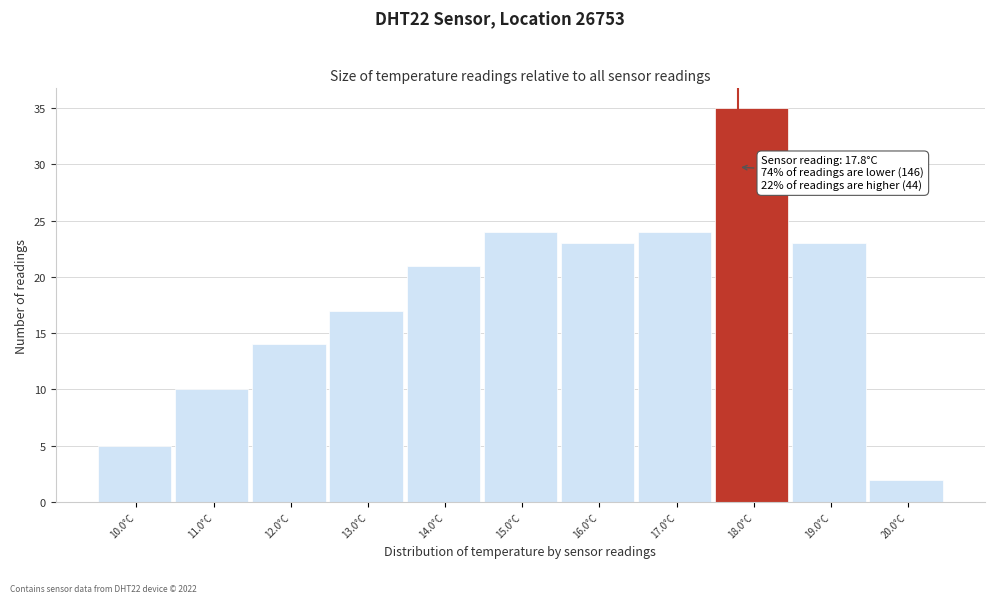

Which range on the x-axis has the tallest bar?

17.5 to 18.5